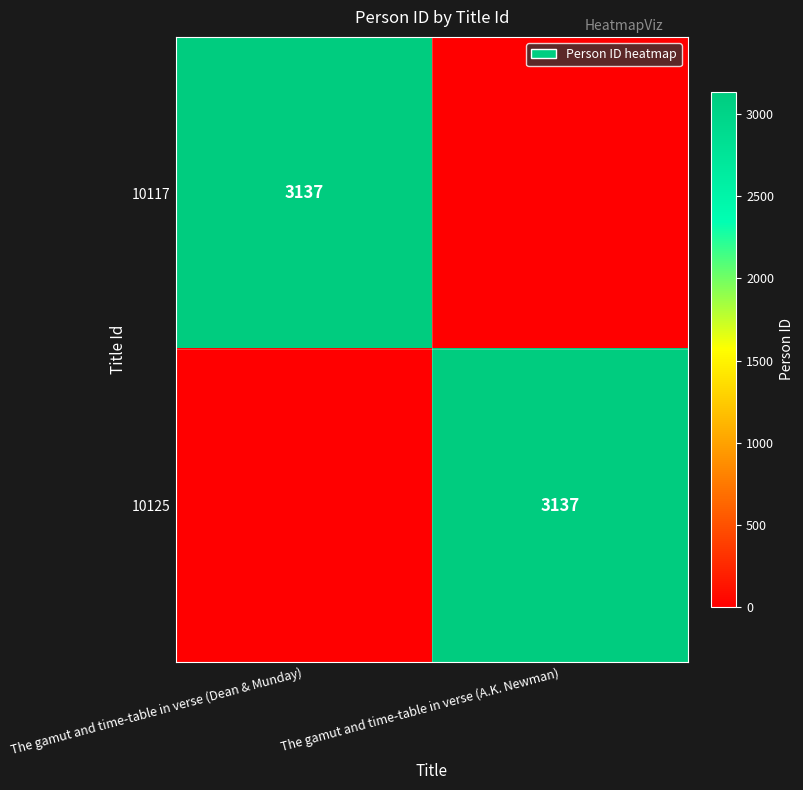

At how many categories does at least one series exceed 517?

2